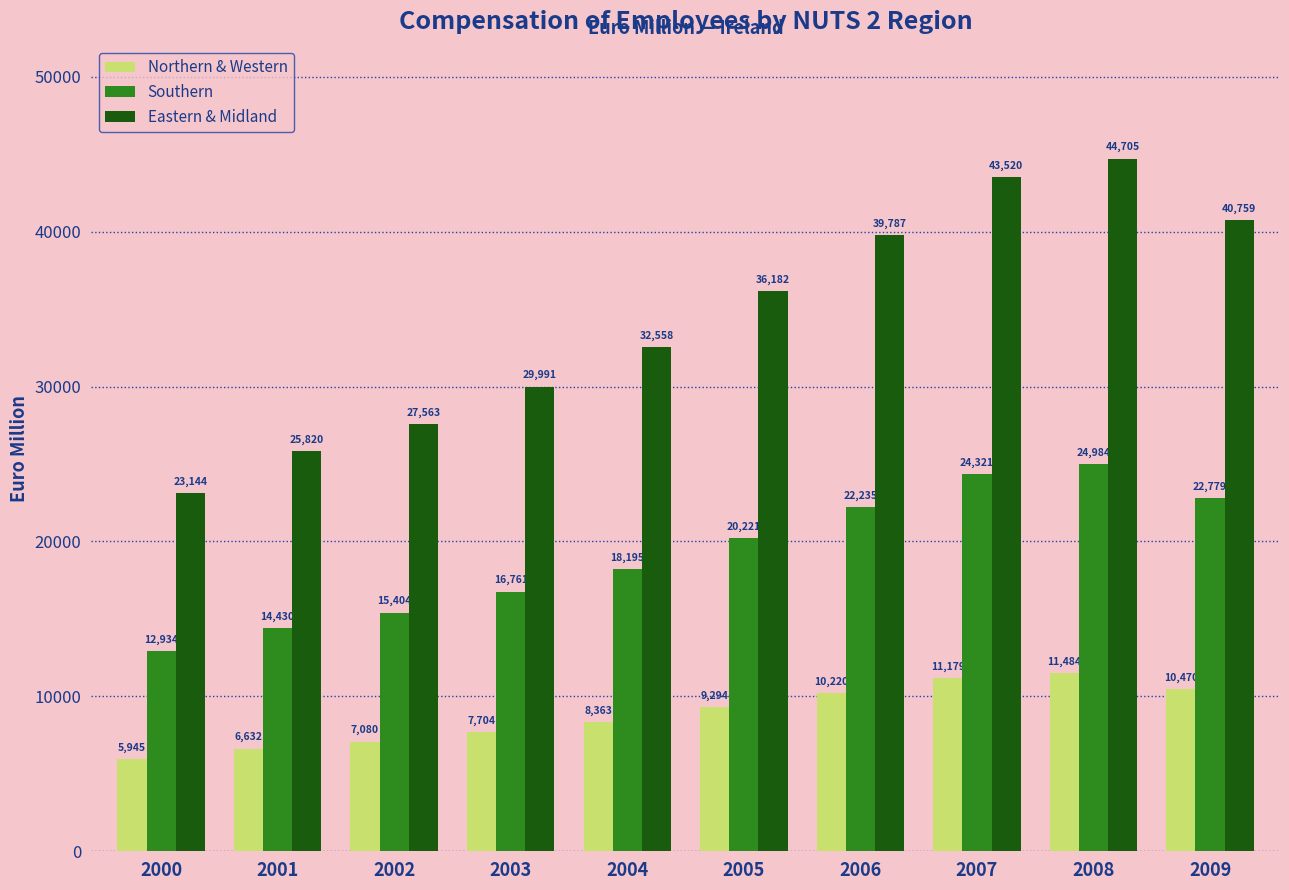

Is the value of Eastern & Midland at 2009 greater than the value of Northern & Western at 2005?

Yes